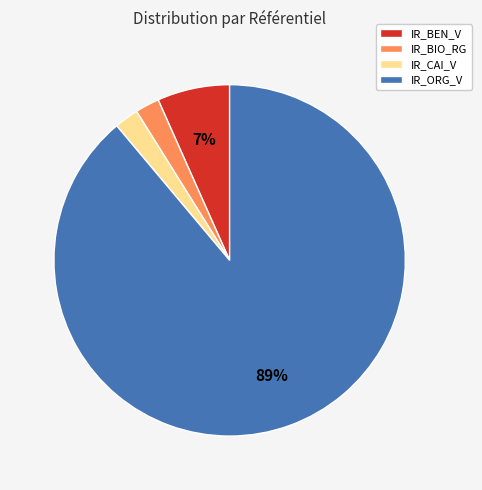

True or false: IR_BIO_RG accounts for 2% of the total.

True